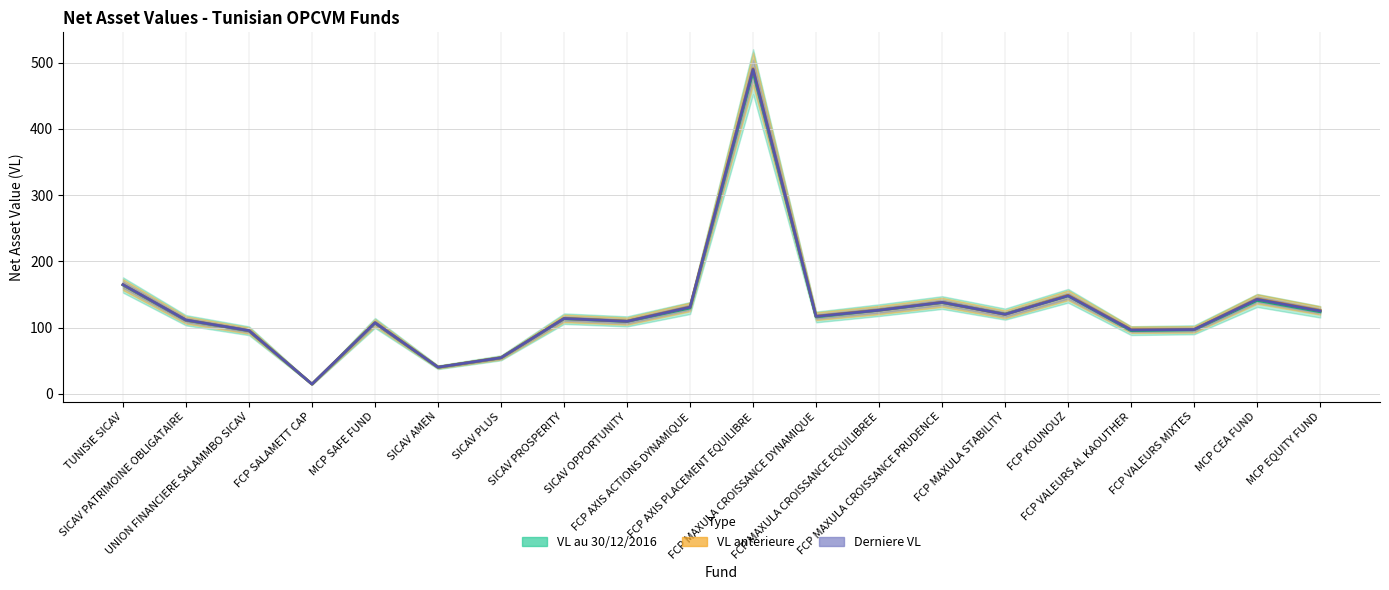

How many lines are shown in the chart?

3